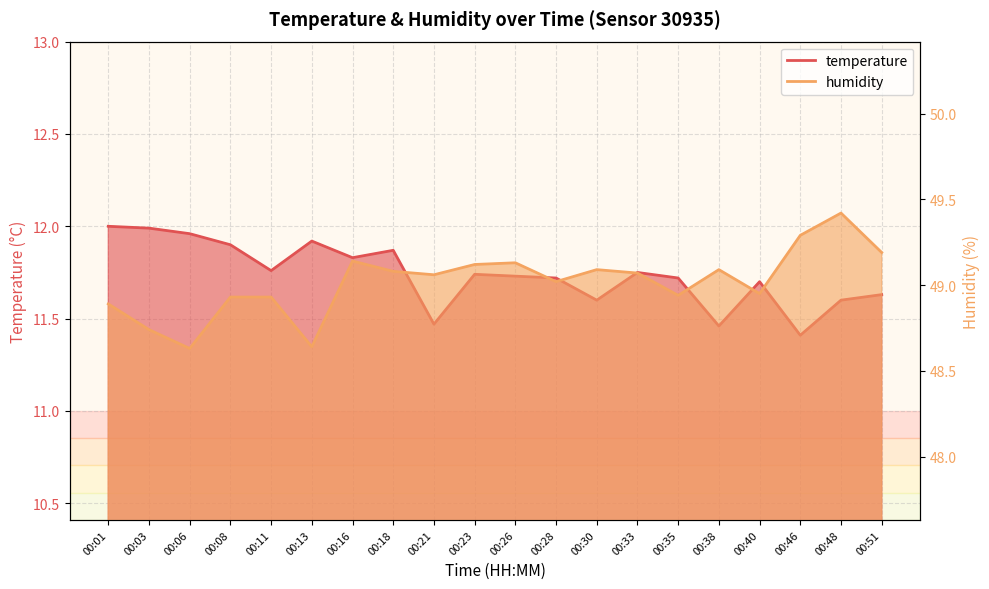

What is the minimum value shown in the chart?

11.4